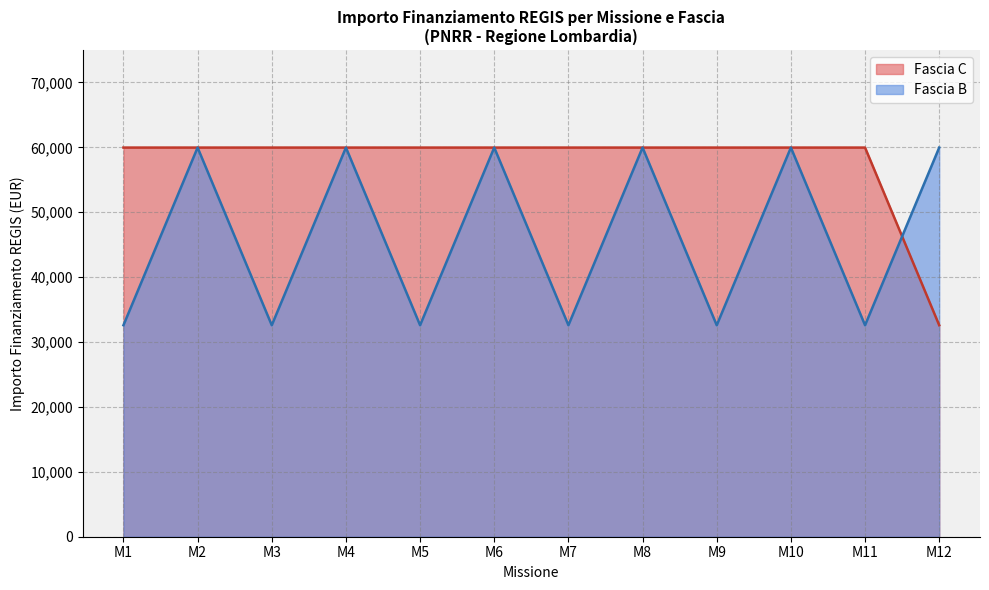

The Fascia C series shows 29779 at 1.4. True or false?

False